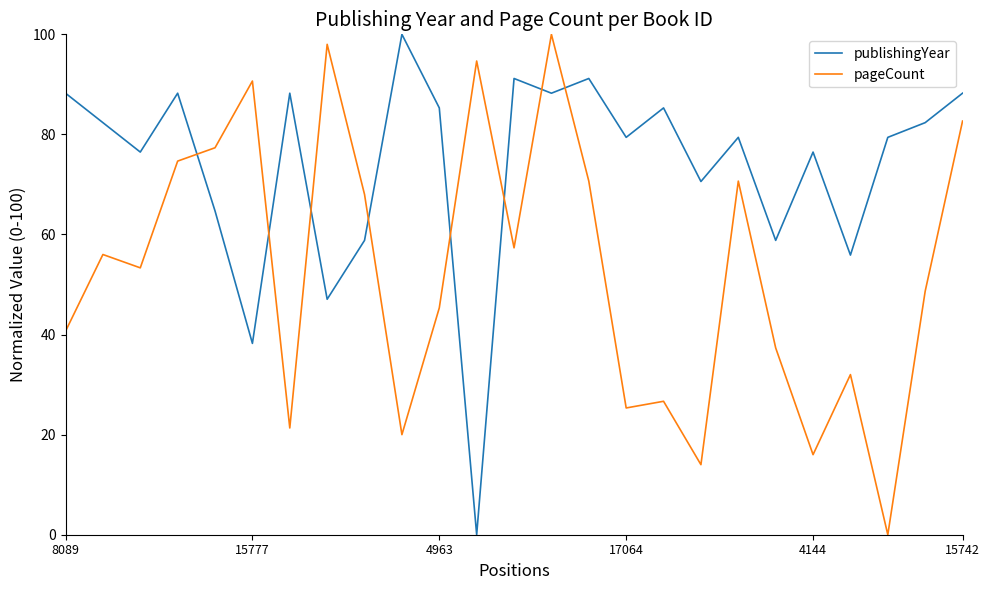

List the series in order of their overall mean, lowest first.

pageCount, publishingYear